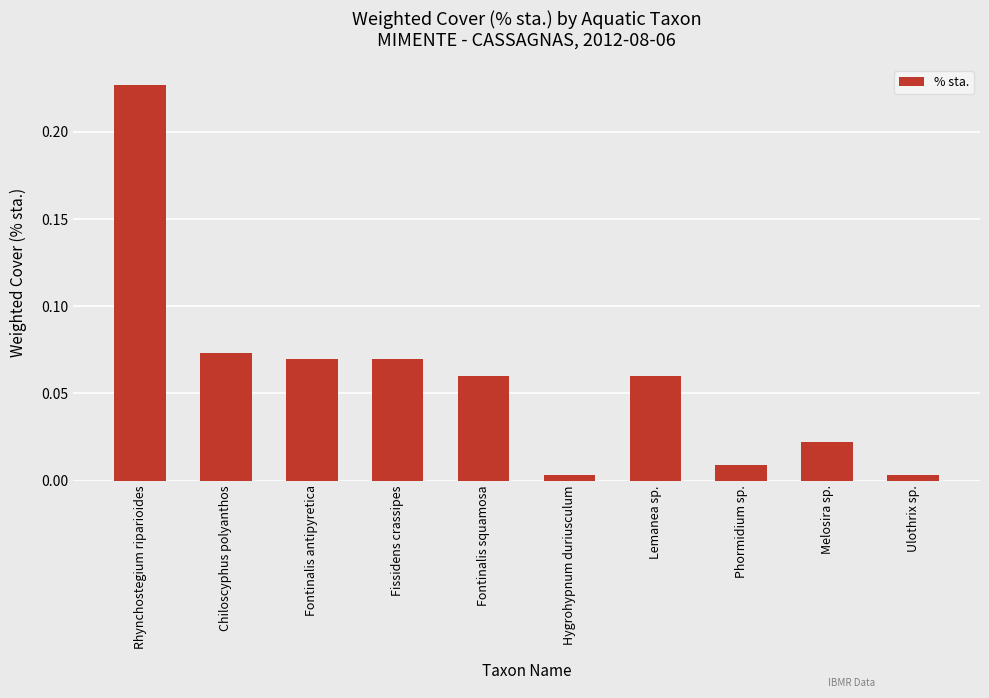

The value at Rhynchostegium riparioides is 0.1. True or false?

False